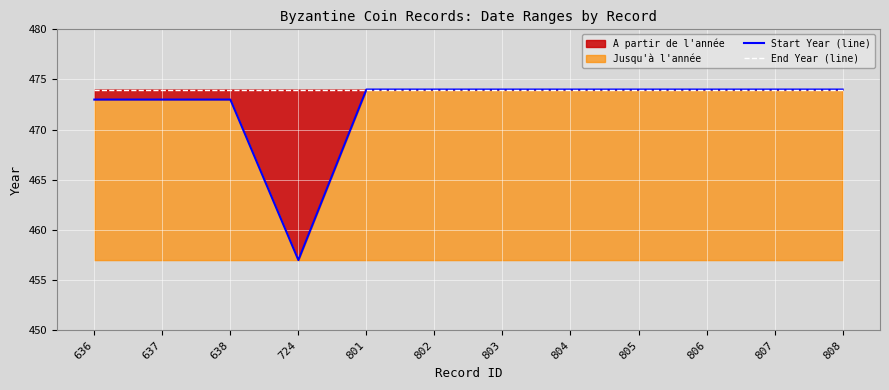

True or false: End Year (line) has more than 2 points higher than both neighbors.

False